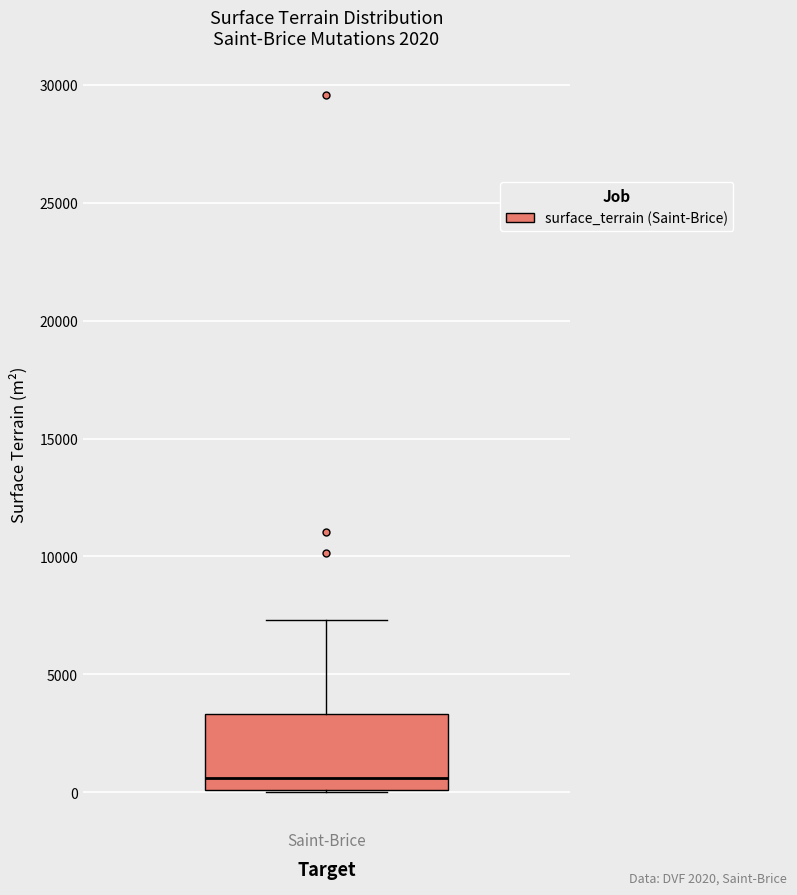

Where is the upper edge of the box for Saint-Brice on the y-axis? The values are not printed on the chart, so give them approximately, as read against the axis.

3500